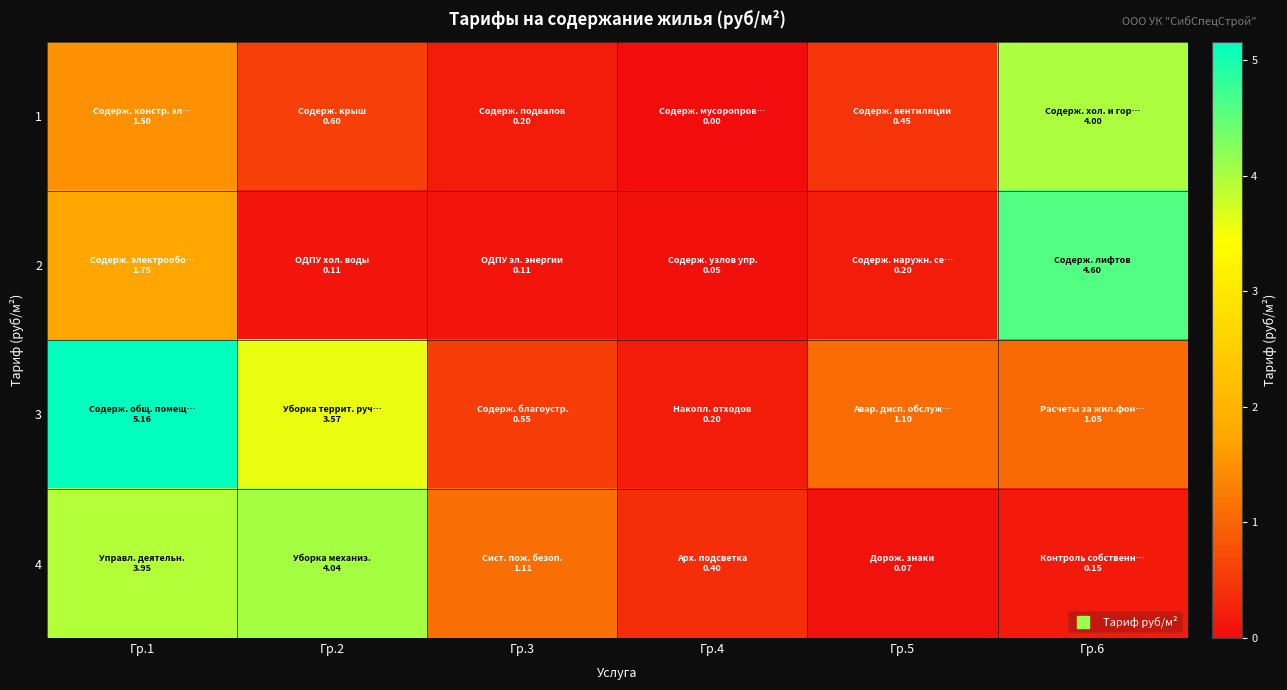

What is the total value across all series at Гр.4?

0.7